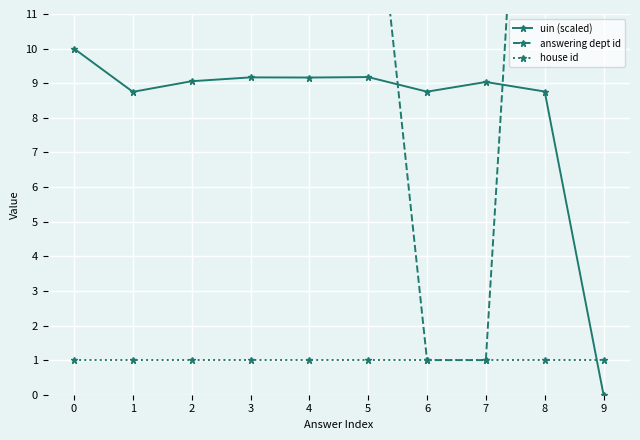

Which series has the largest total across all categories?

answering dept id